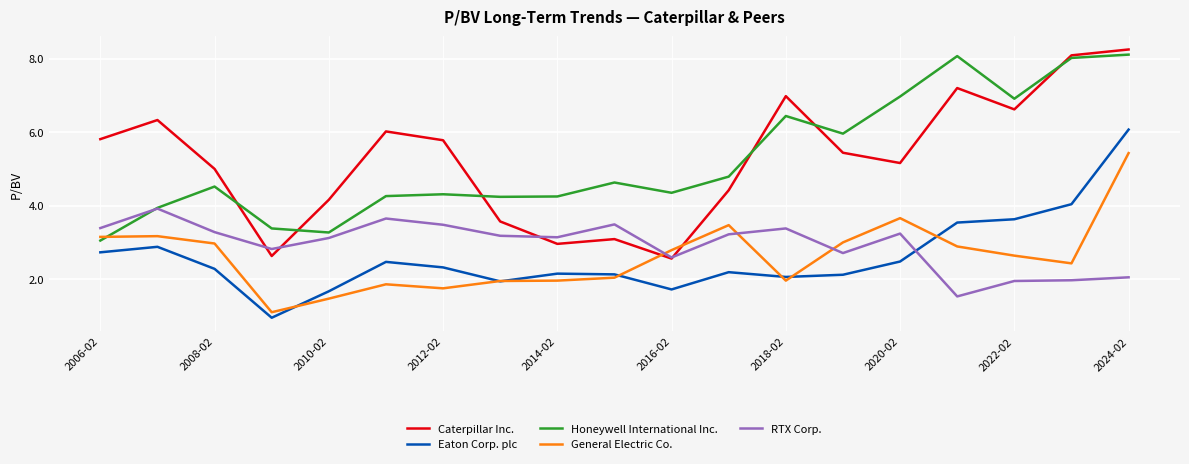

What is the lowest value of the General Electric Co. series?

1.1